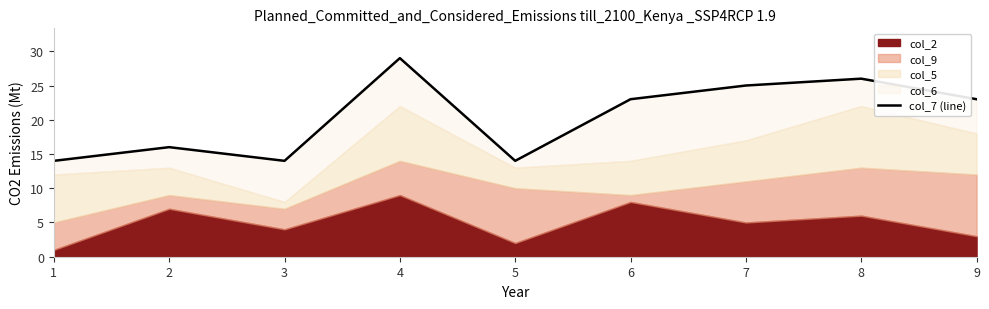

At which category does the chart reach its peak across all series?

4